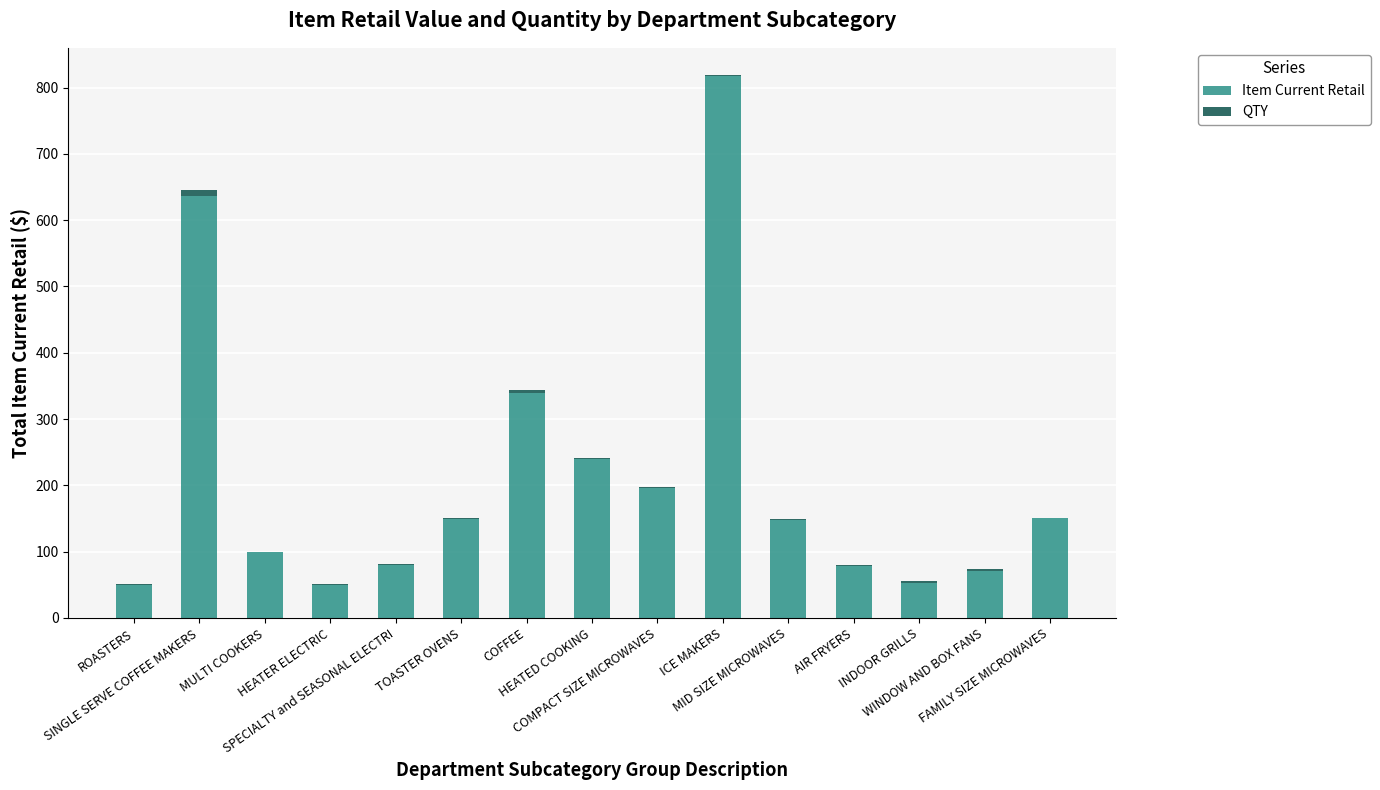

What is the sum of all Item Current Retail values?

3155.8